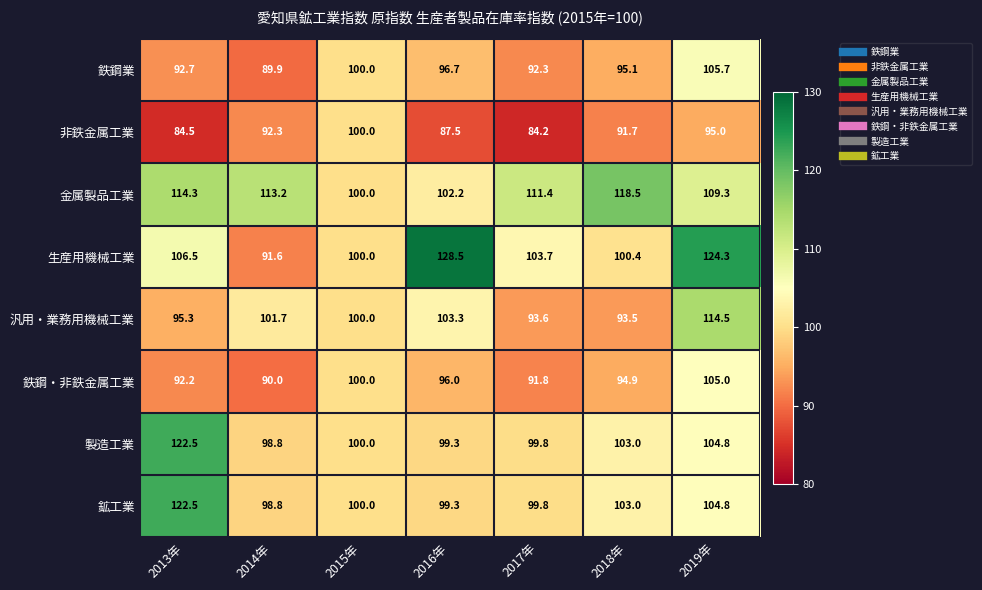

What is the total value across all series at 2015年?

800.0